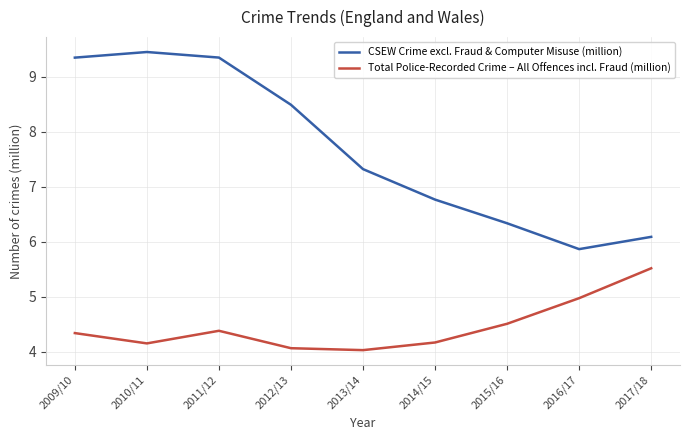

What is the difference between the CSEW Crime excl. Fraud & Computer Misuse (million) values at 2016/17 and 2015/16?

0.5